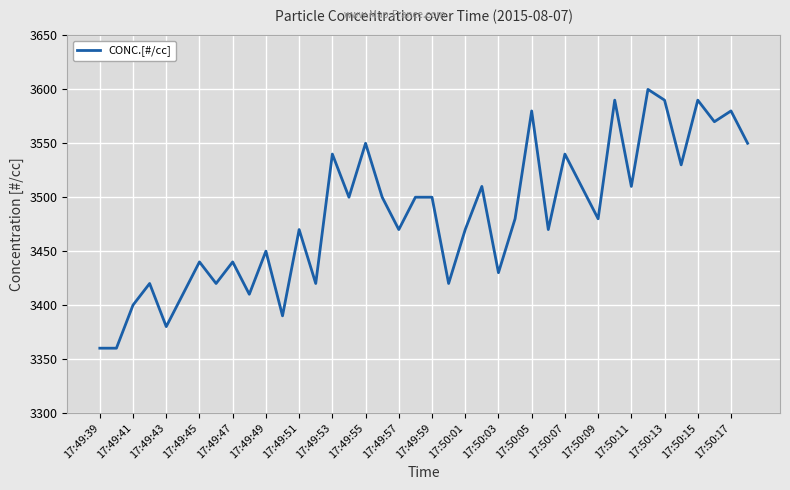

What is the greatest value displayed?

3600